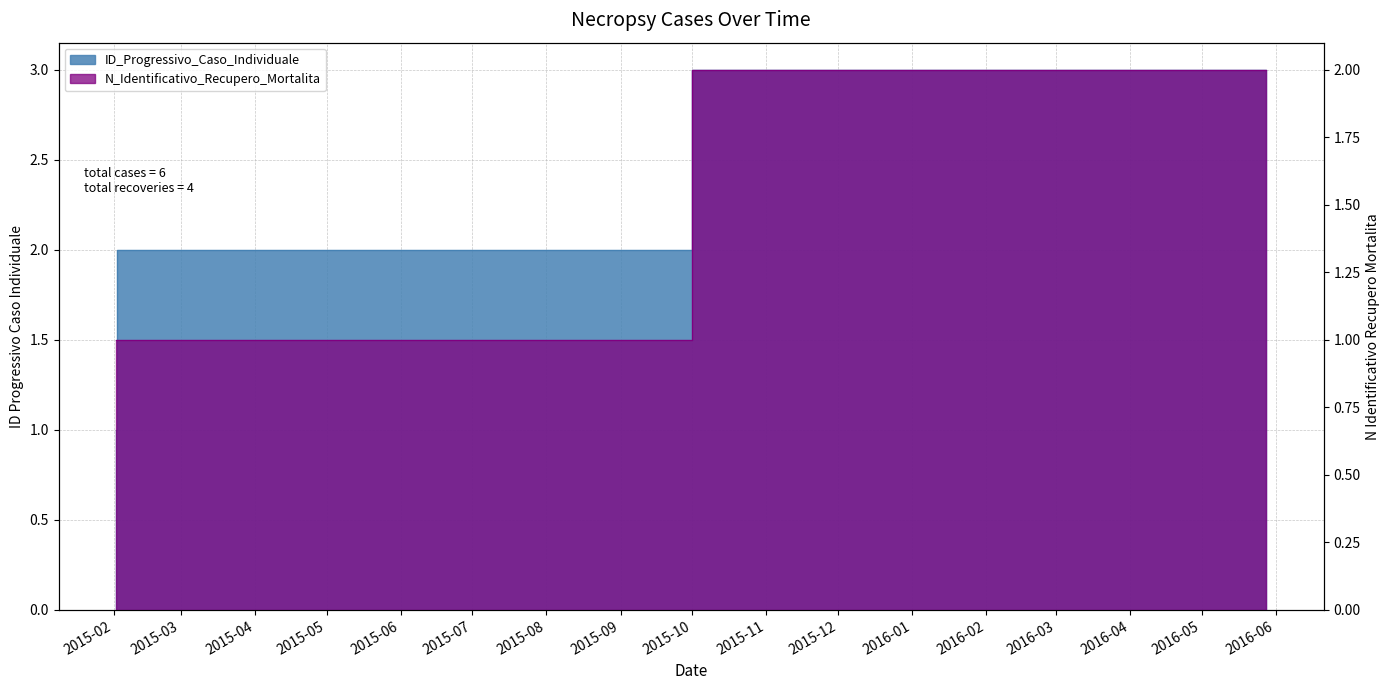

At how many categories does at least one series exceed 1?

2